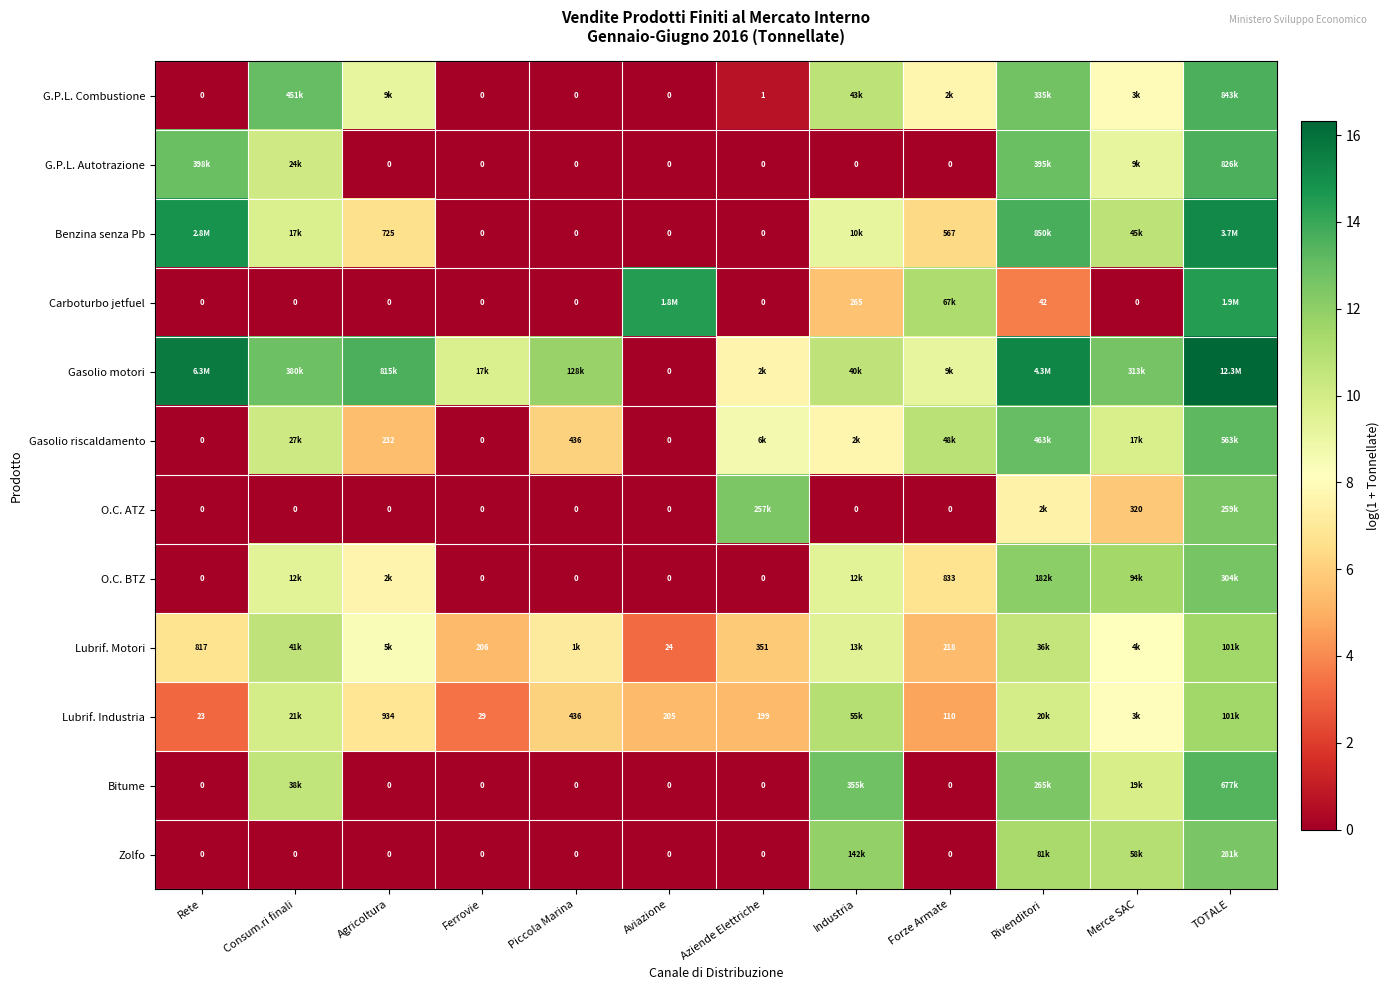

What is the spread (max minus min) of values at Industria?

12.8